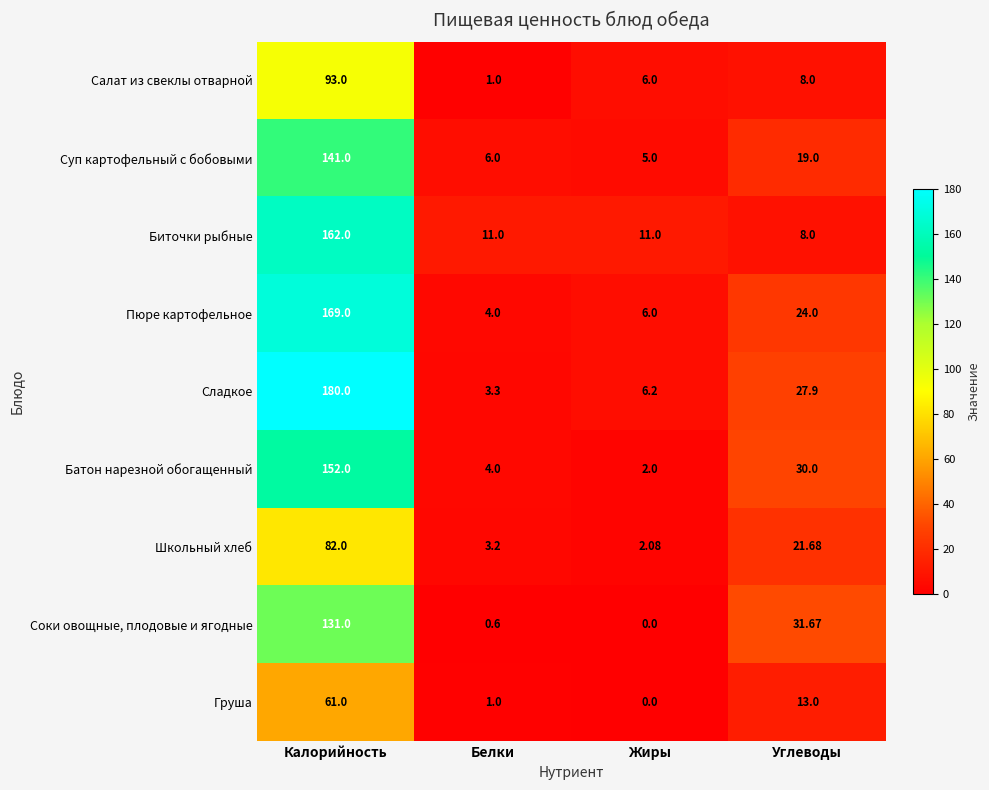

Which label corresponds to the largest value in the chart?

Калорийность